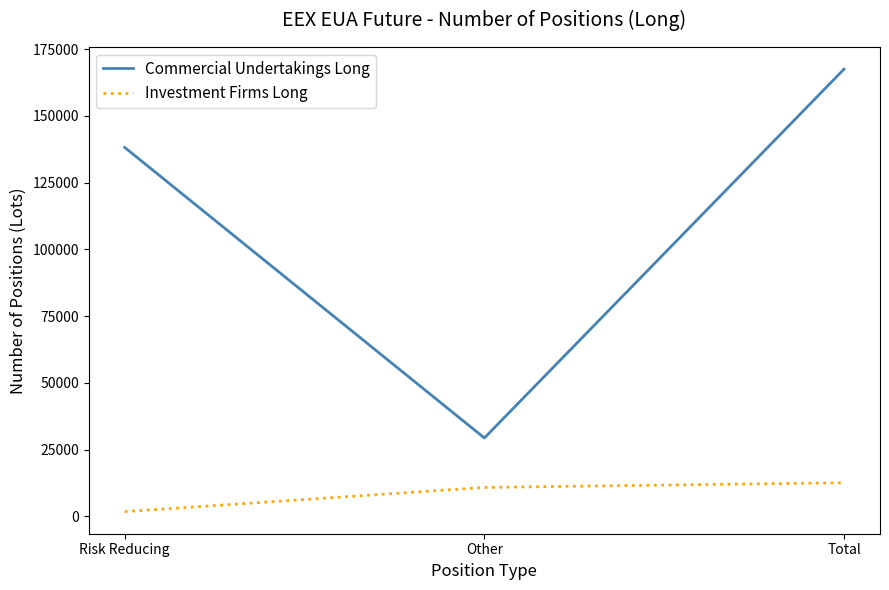

How many distinct data groups are displayed?

2